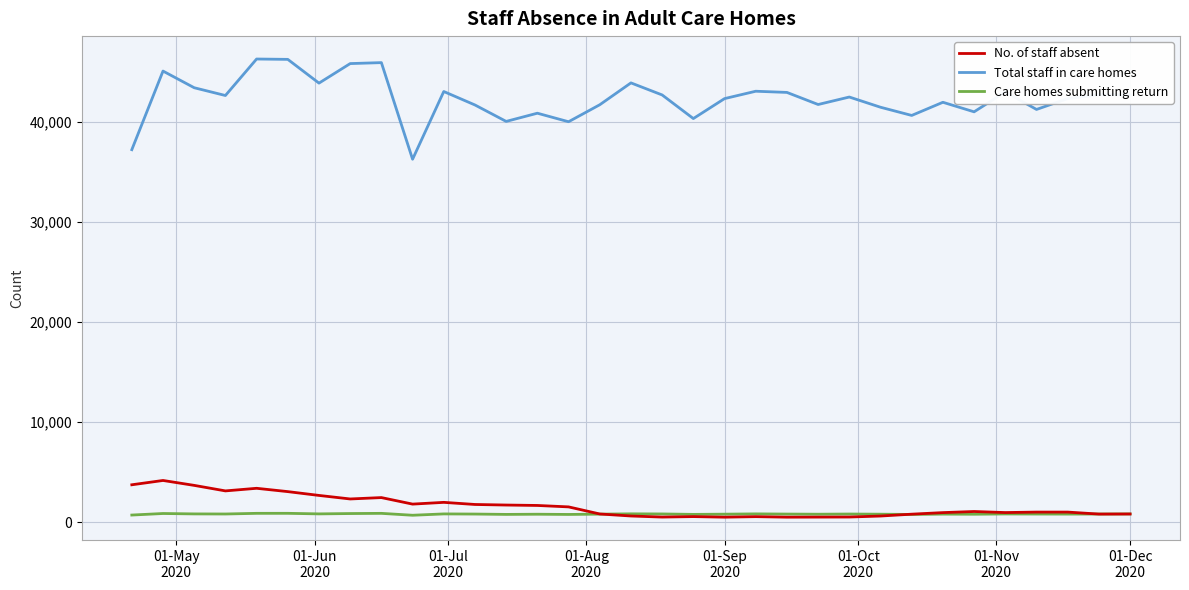

What is the greatest value displayed?

46272